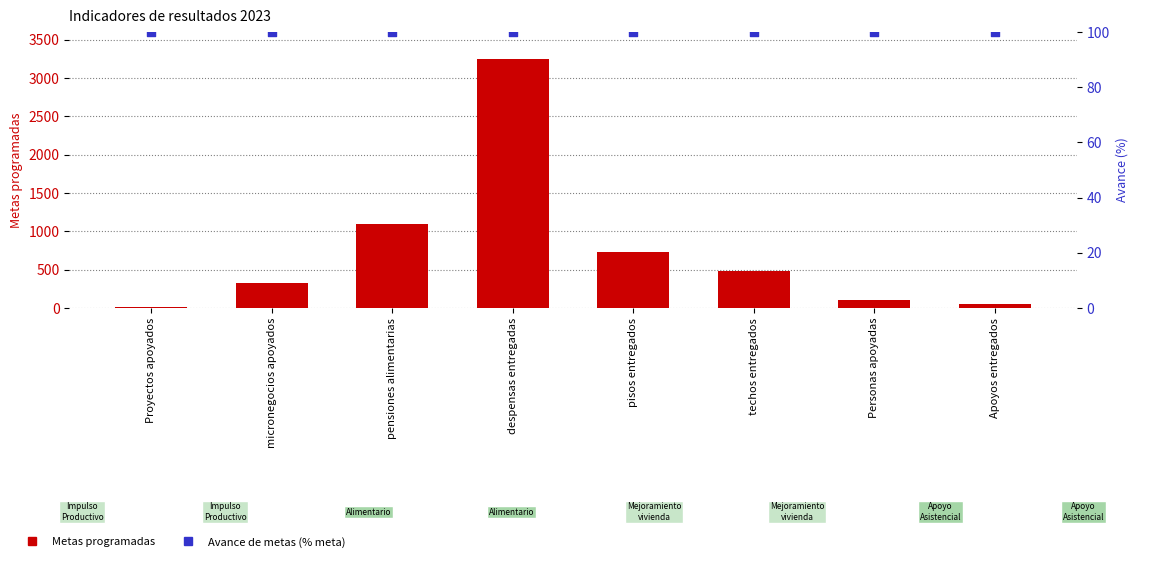

At which category is the sum across all series the highest?

despensas entregadas